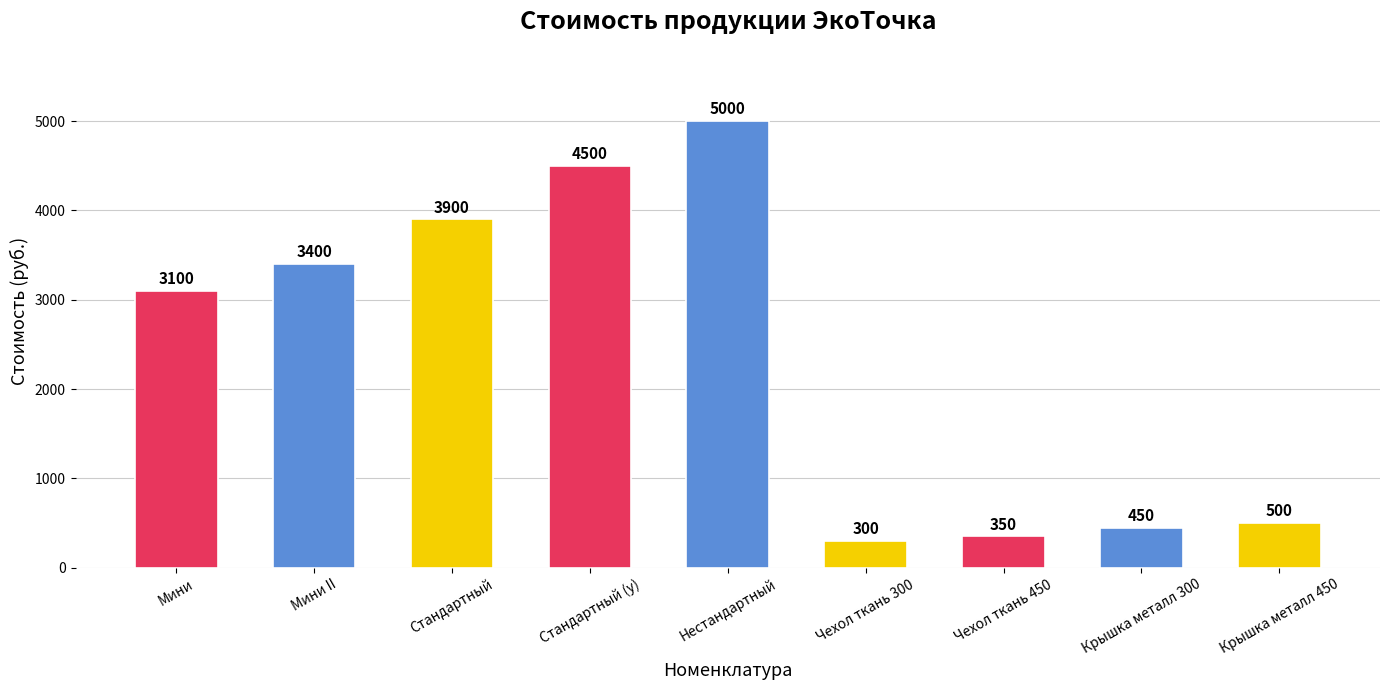

What is the sum of all values?

21500